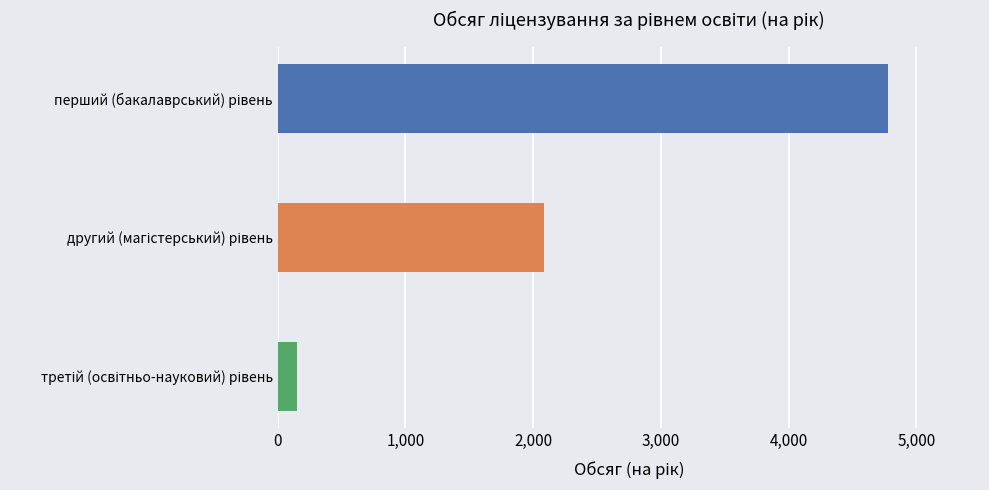

What is the greatest value displayed?

4782